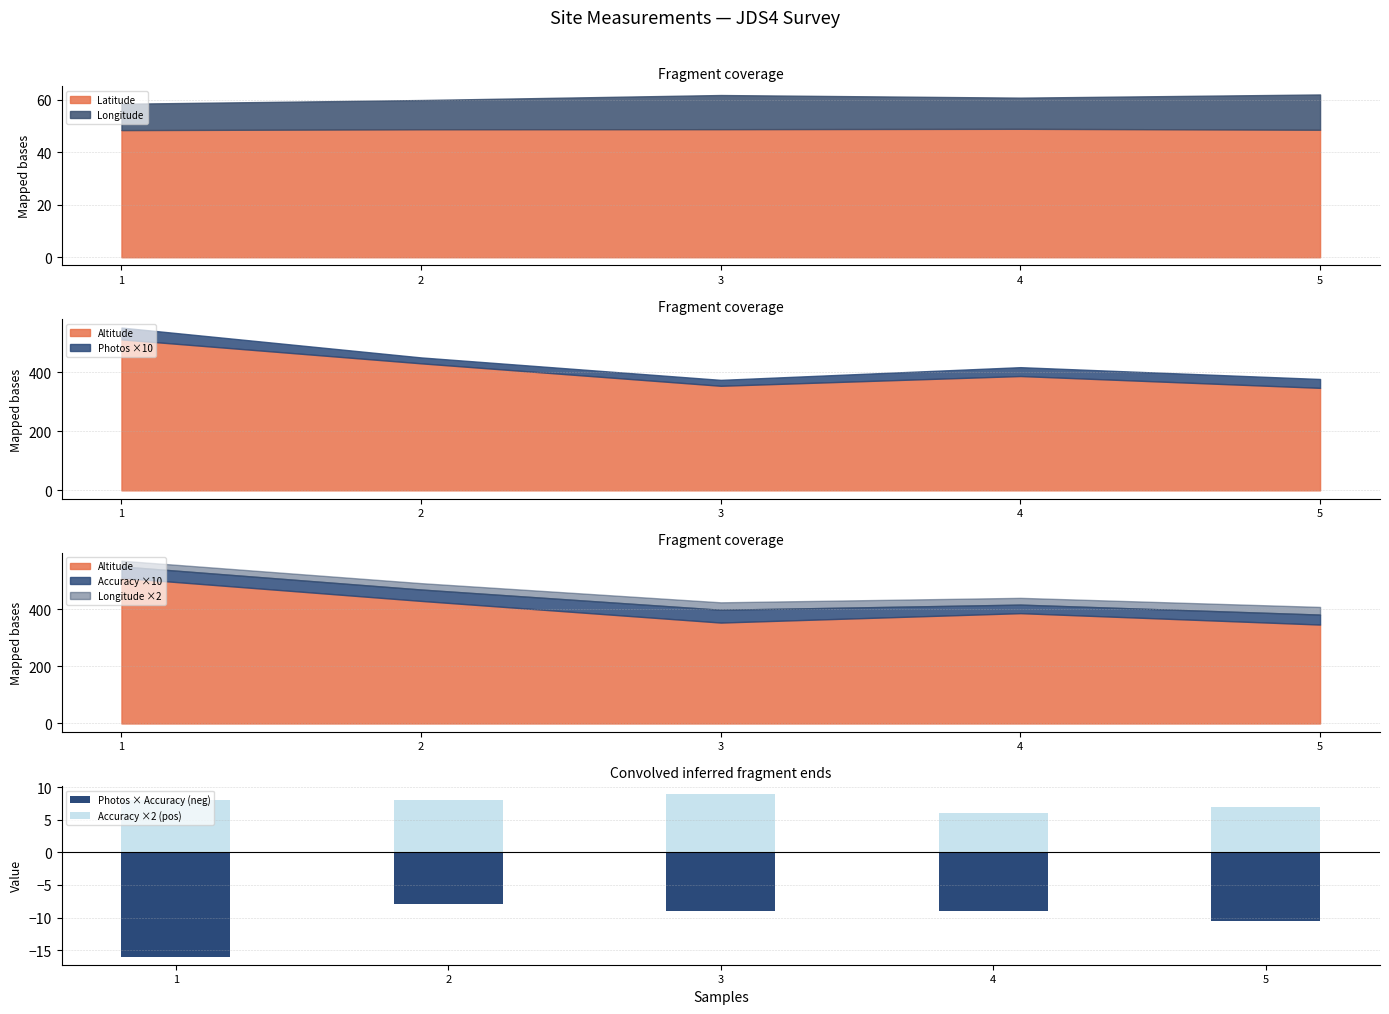

Is the value of Photos × Accuracy (neg) at 3 greater than the value of Accuracy ×2 (pos) at 1?

No